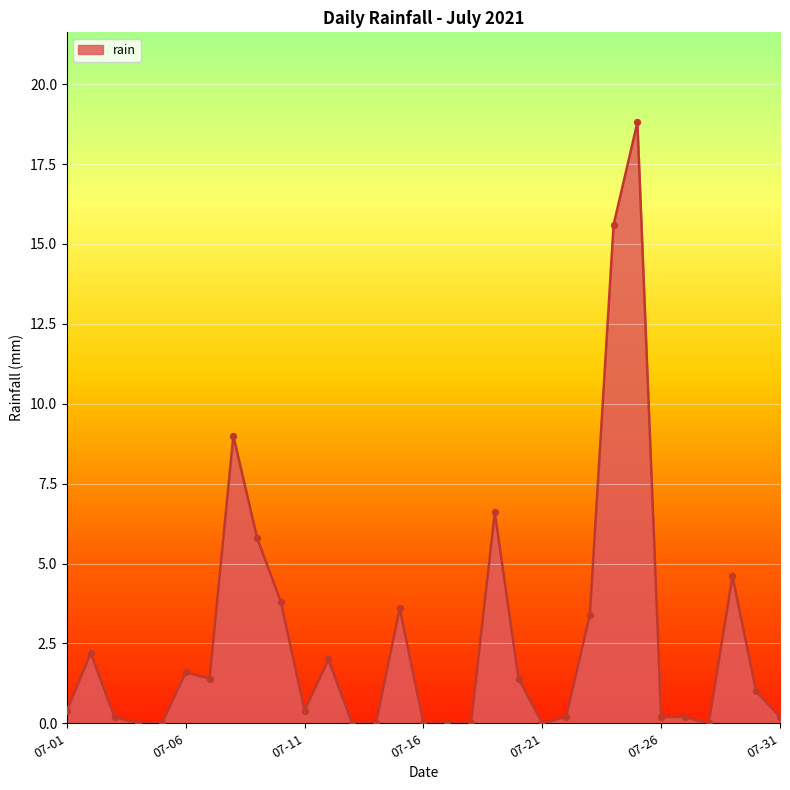

What is the maximum value shown in the chart?

18.8